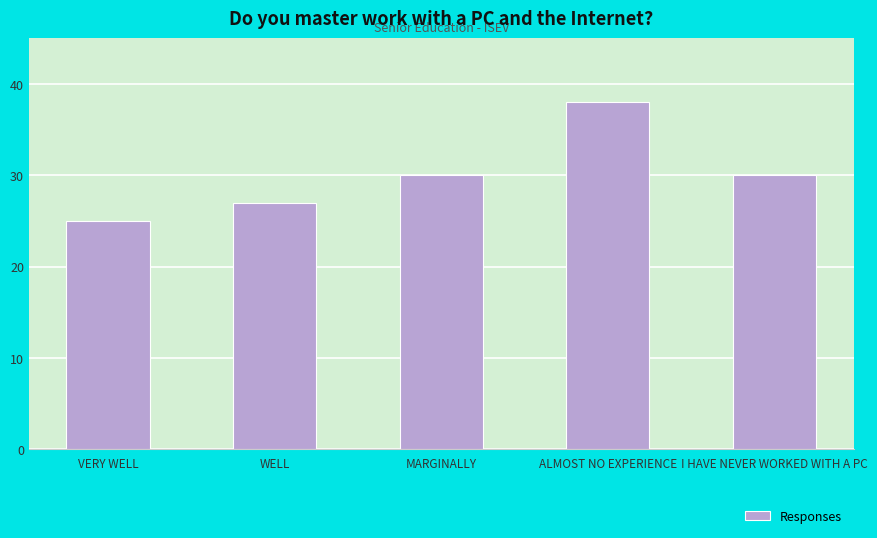

How many distinct data groups are displayed?

1